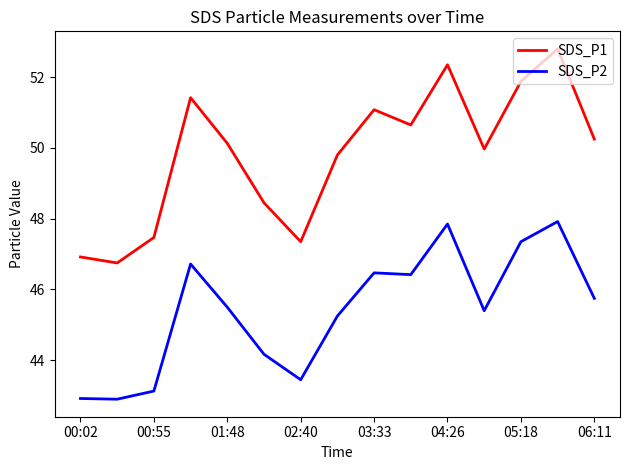

Which series has the largest range (max minus min)?

SDS_P1